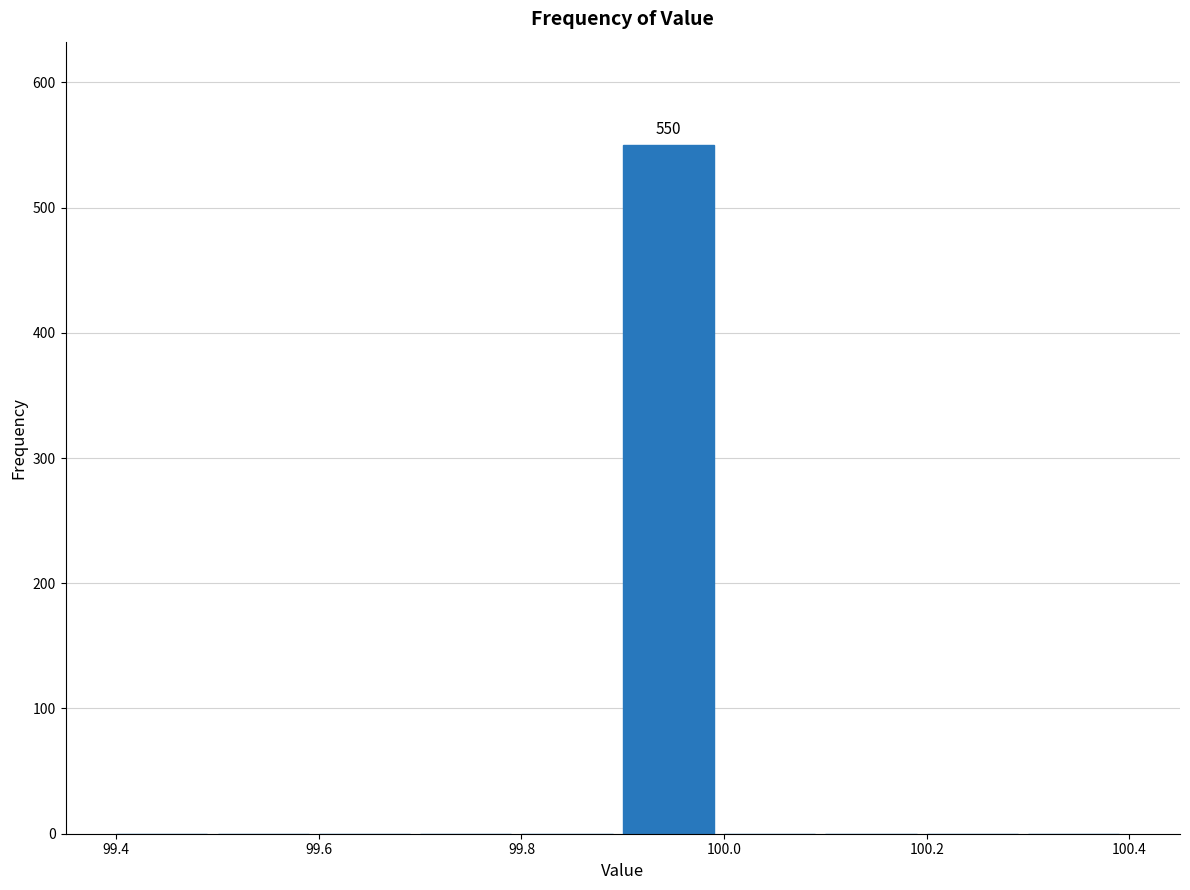

Which range on the x-axis has the tallest bar?

99.9 to 100.0